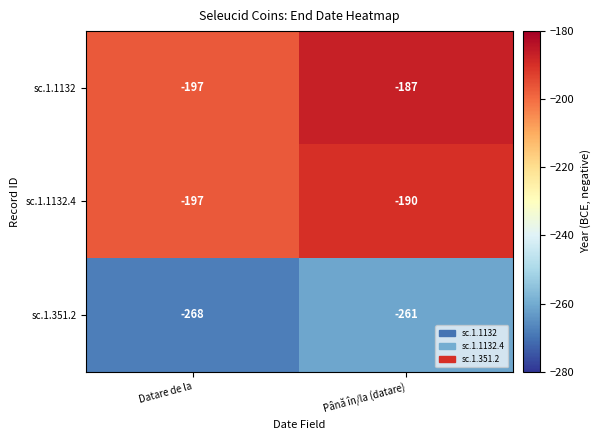

At which label is sc.1.1132.4 closest to -193?

Până în/la (datare)